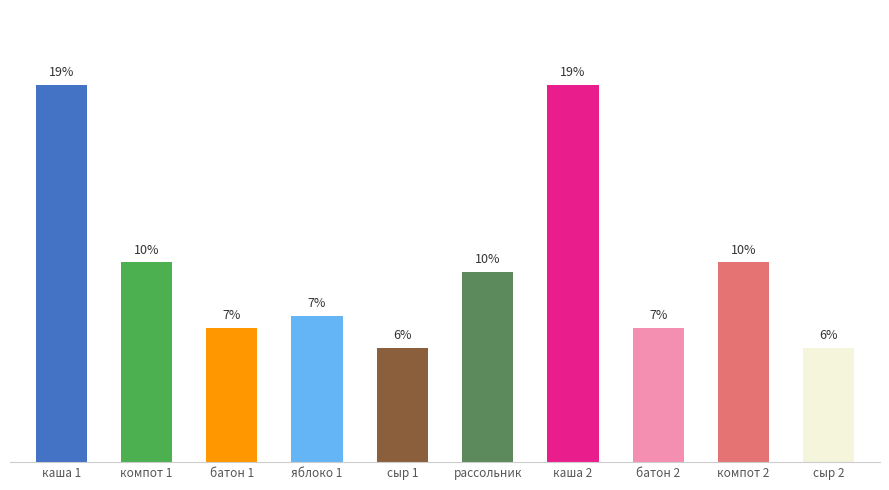

What is the label of the 2nd bar from the right?

компот 2